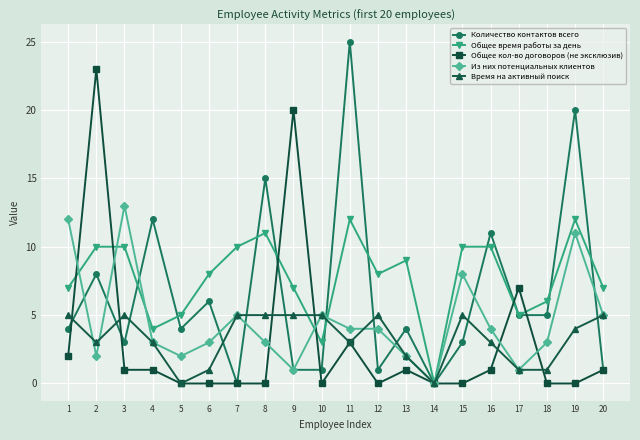

In Количество контактов всего, how many points are higher than both neighbors (excluding endpoints)?

8